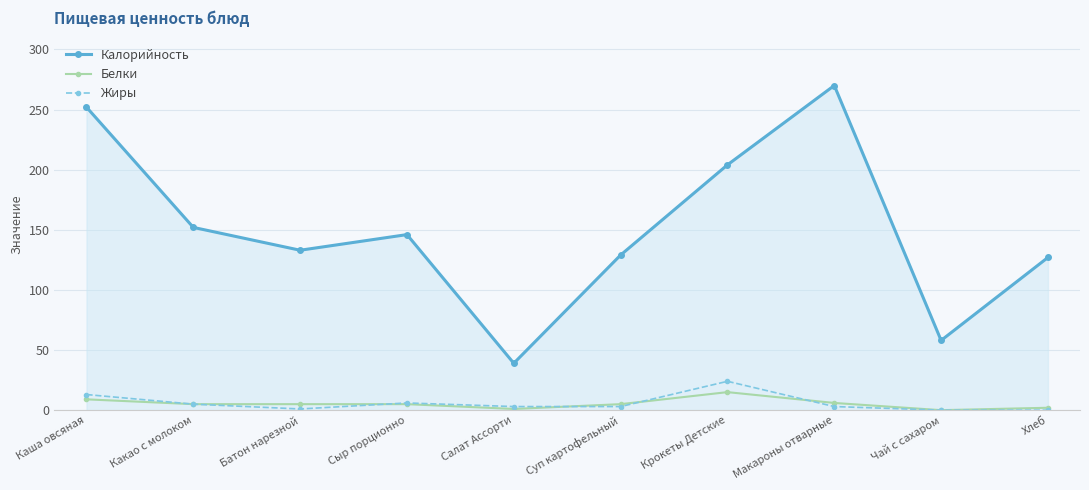

How many interior local valleys does the Калорийность series have?

3